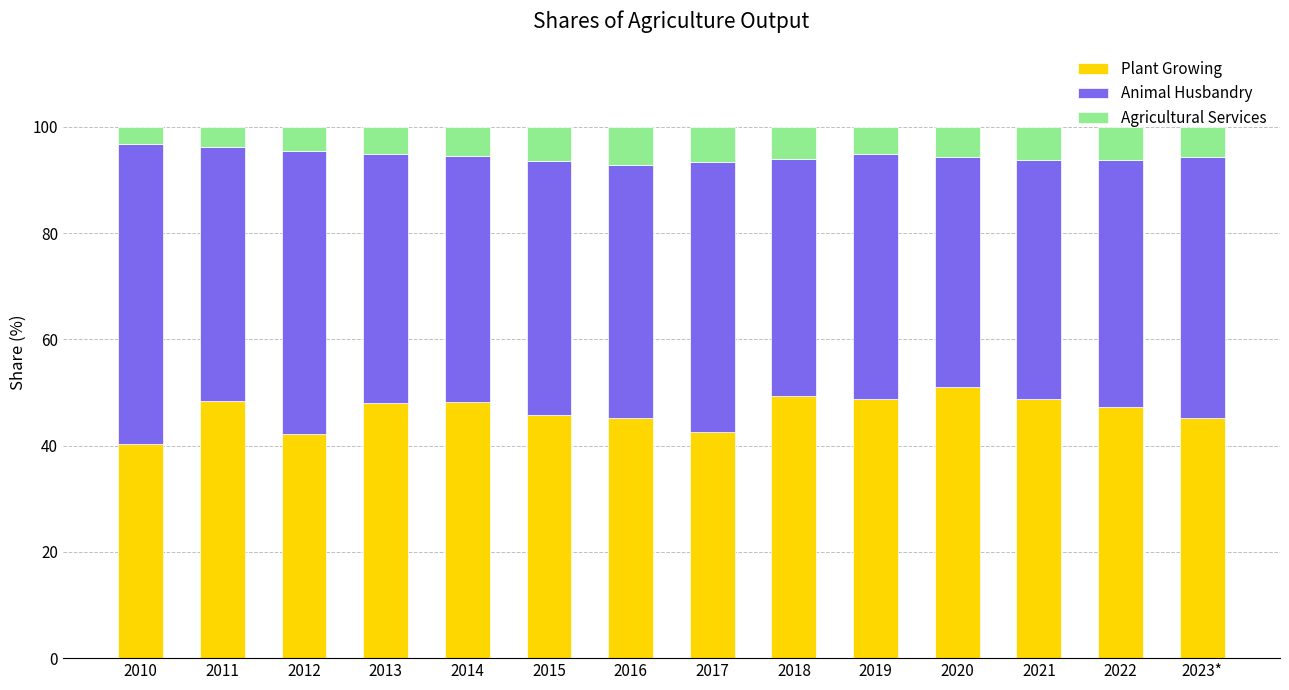

What is the sum of all Plant Growing values?

651.0